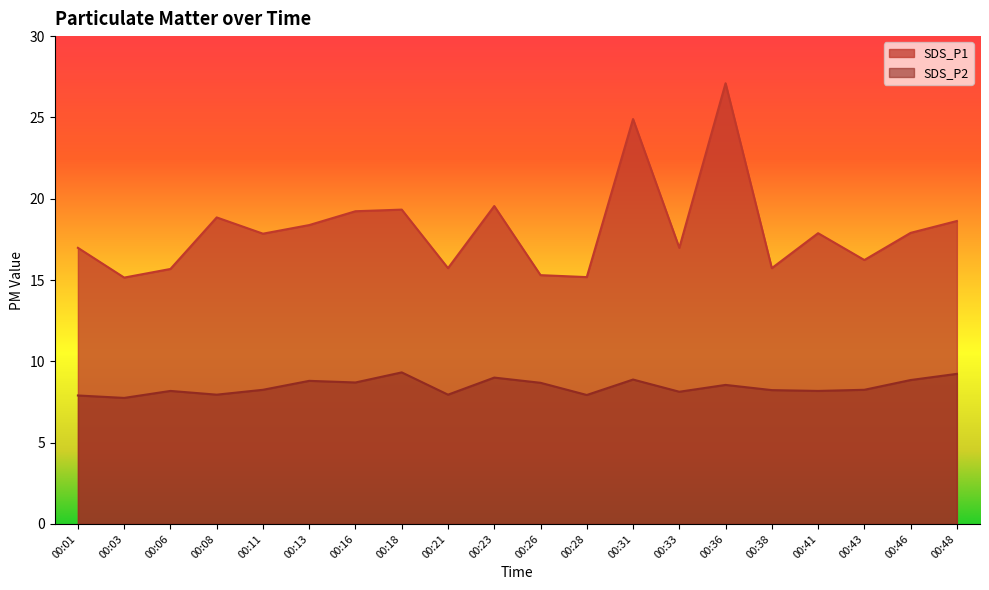

Rank the series by their maximum value, from lowest to highest.

SDS_P2, SDS_P1